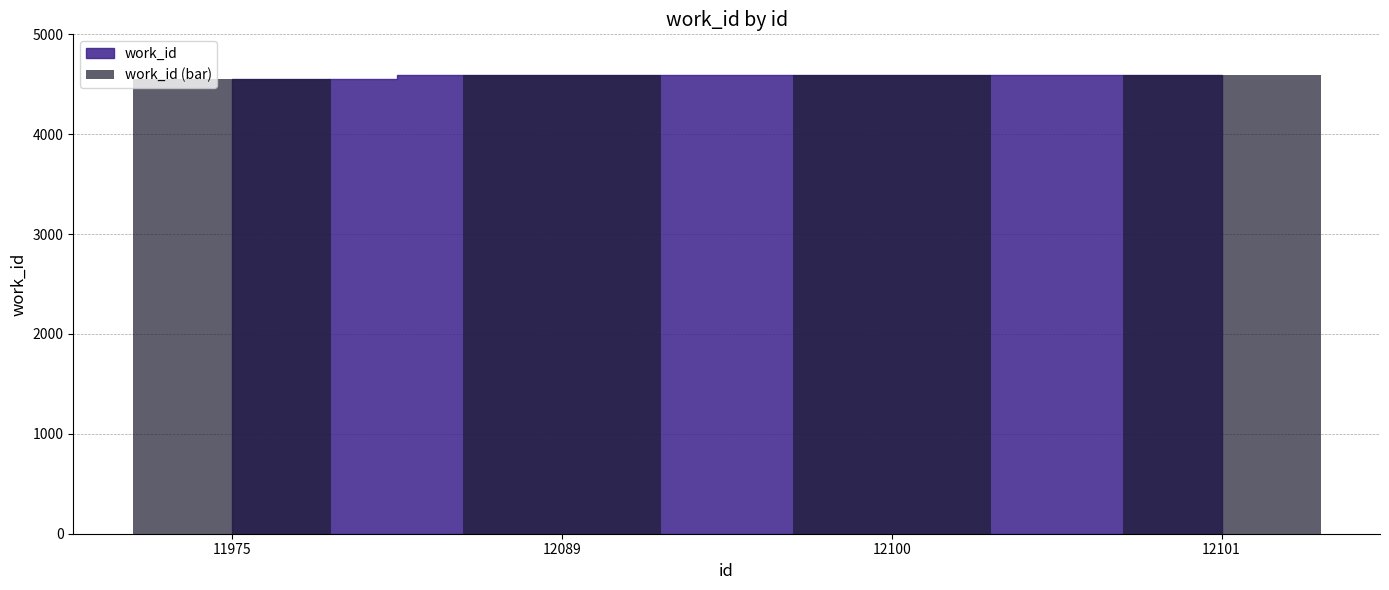

Approximately how many times larger is the value at 12101 compared to 12089?

1.0